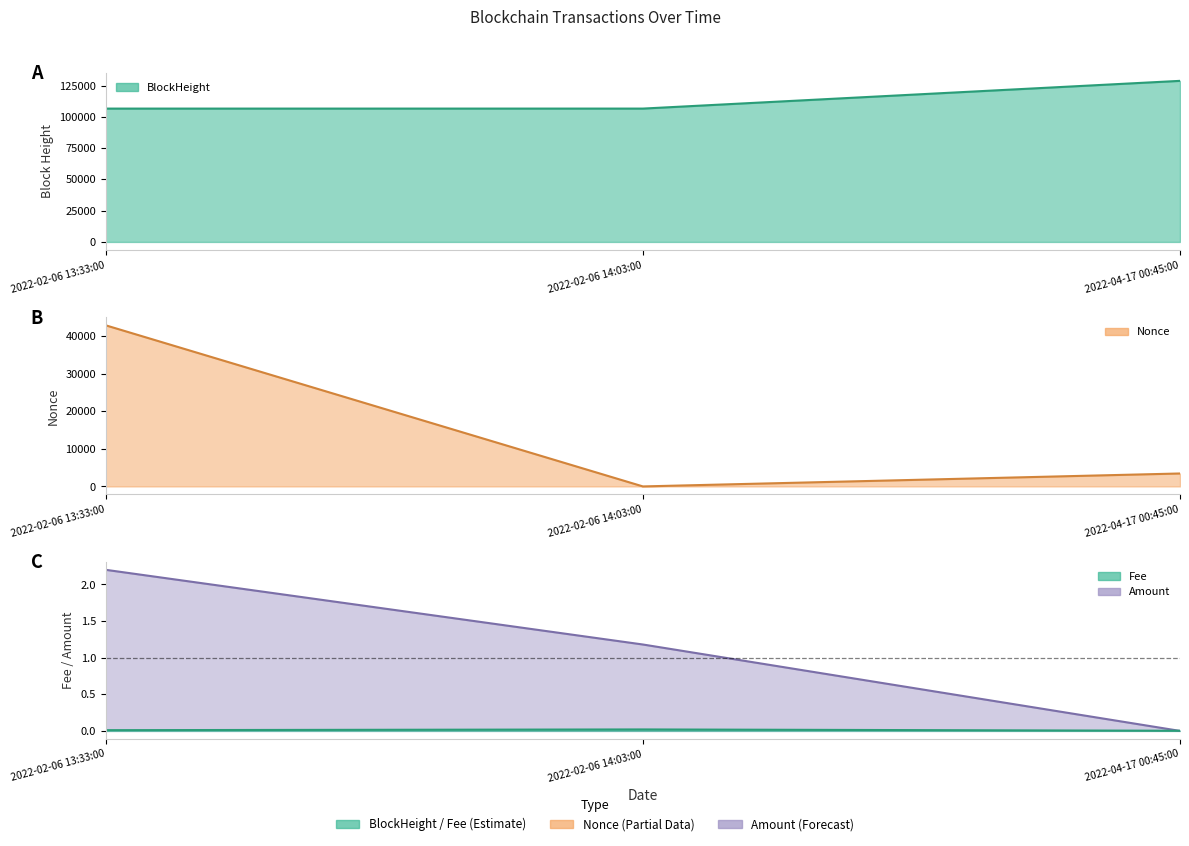

At which category is the sum across all series the highest?

2022-02-06 13:33:00